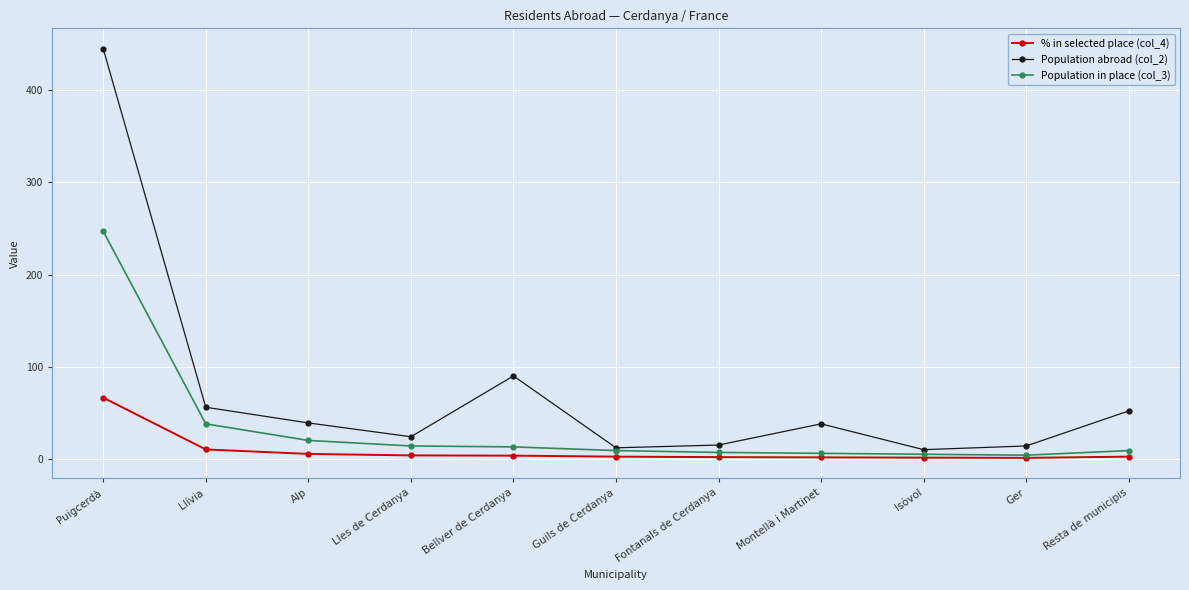

True or false: Population abroad (col_2) has a value of 12.0 at Guils de Cerdanya.

True